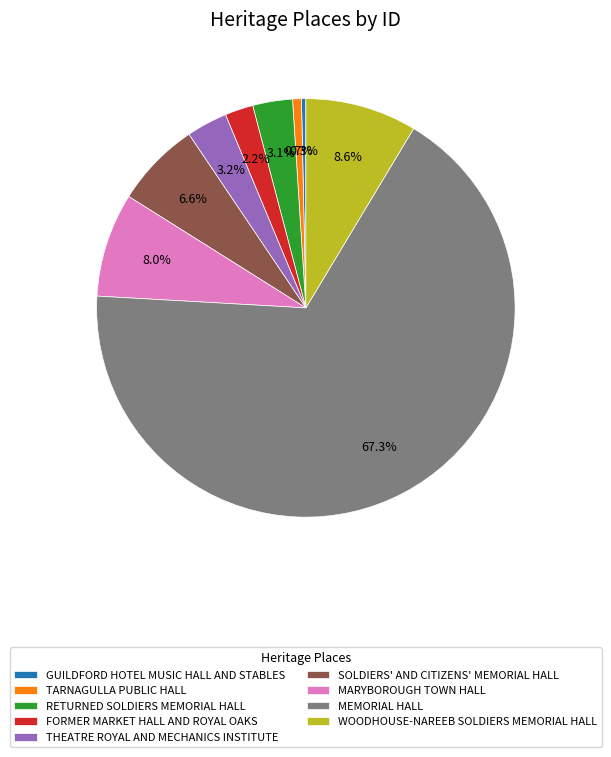

The WOODHOUSE-NAREEB SOLDIERS MEMORIAL HALL slice represents 3% of the pie. True or false?

False